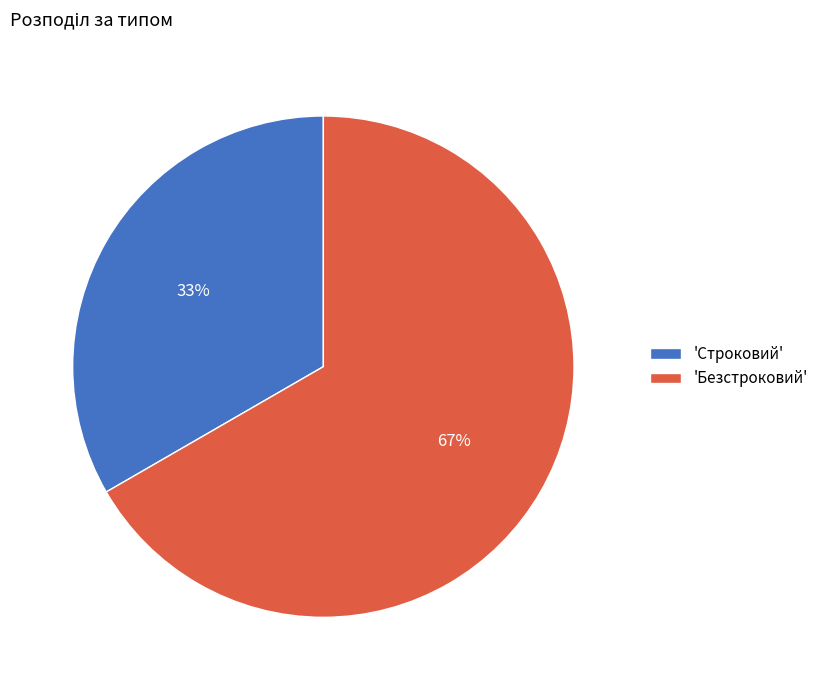

To the nearest percent, what is the average slice percentage?

50%